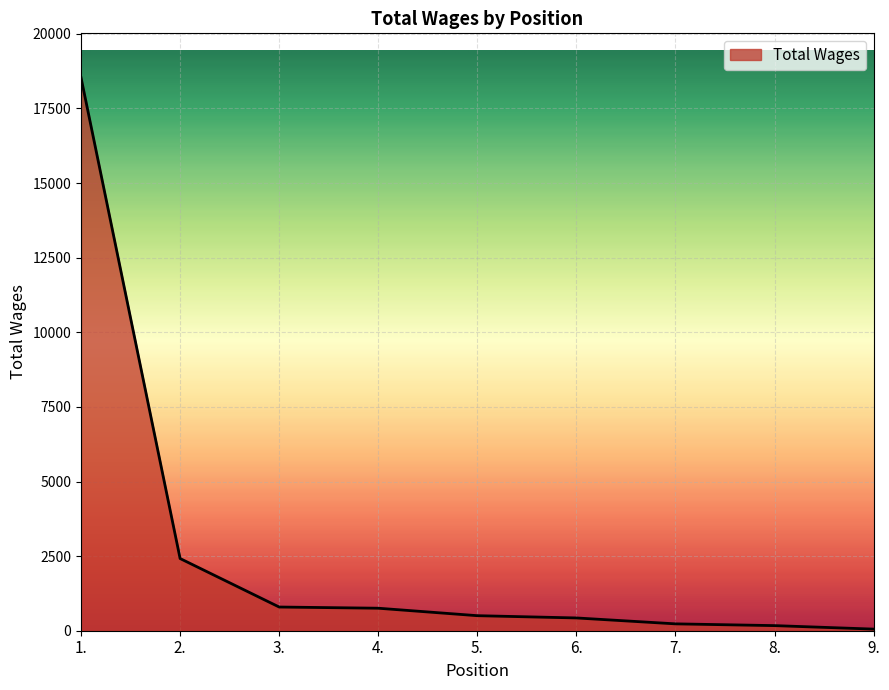

What is the change in value from 1. to 2.?

-16116